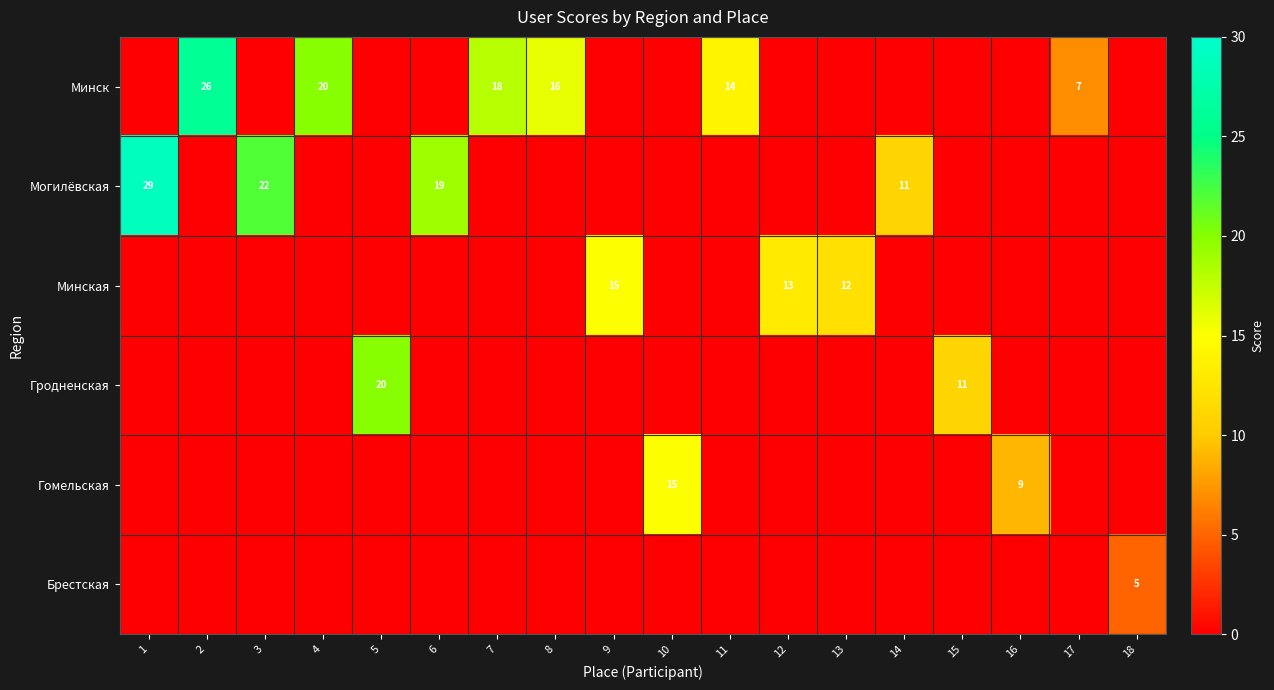

What is the difference between the second highest and second lowest values in the Могилёвская series?

22